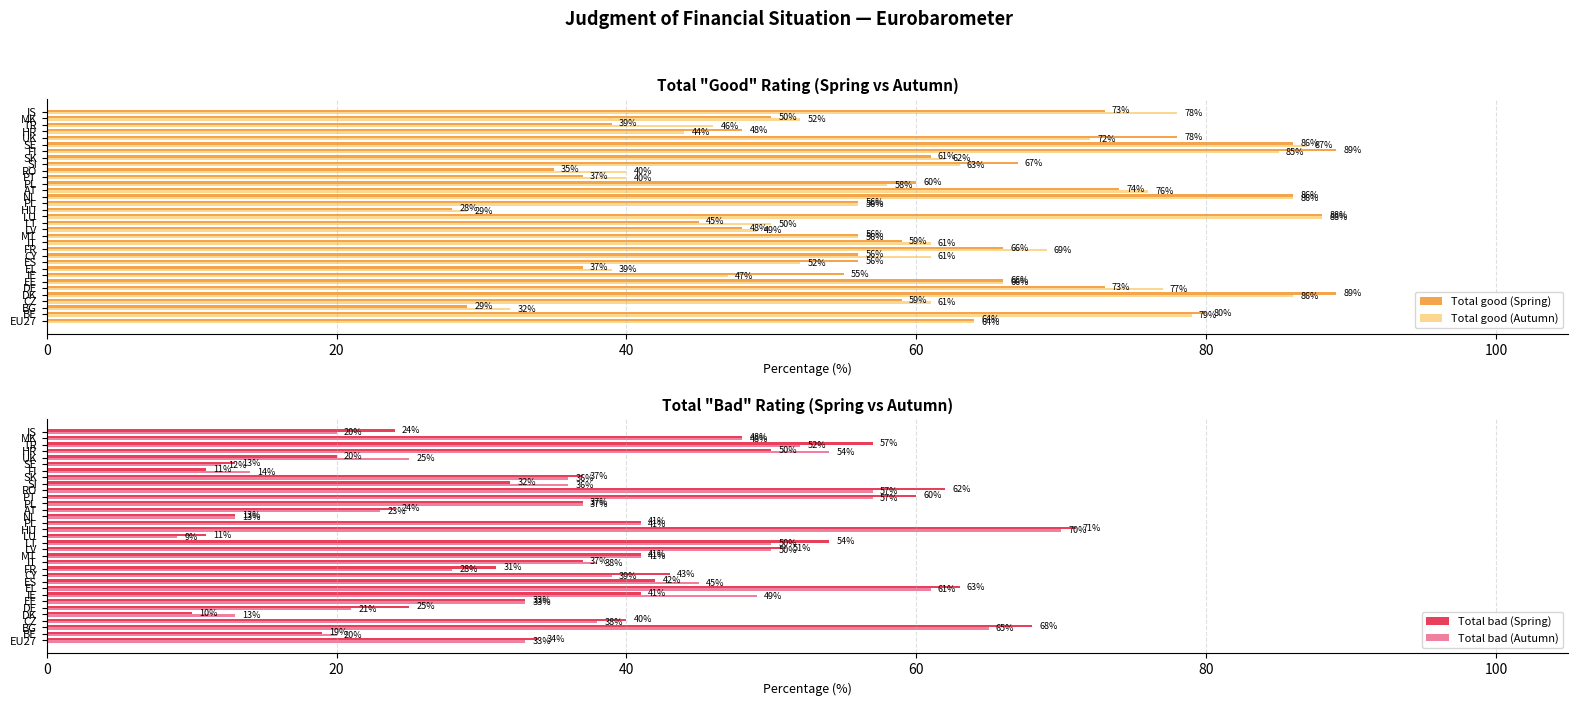

What is the approximate value of Total good (Spring) at EE, to the nearest 10?

70